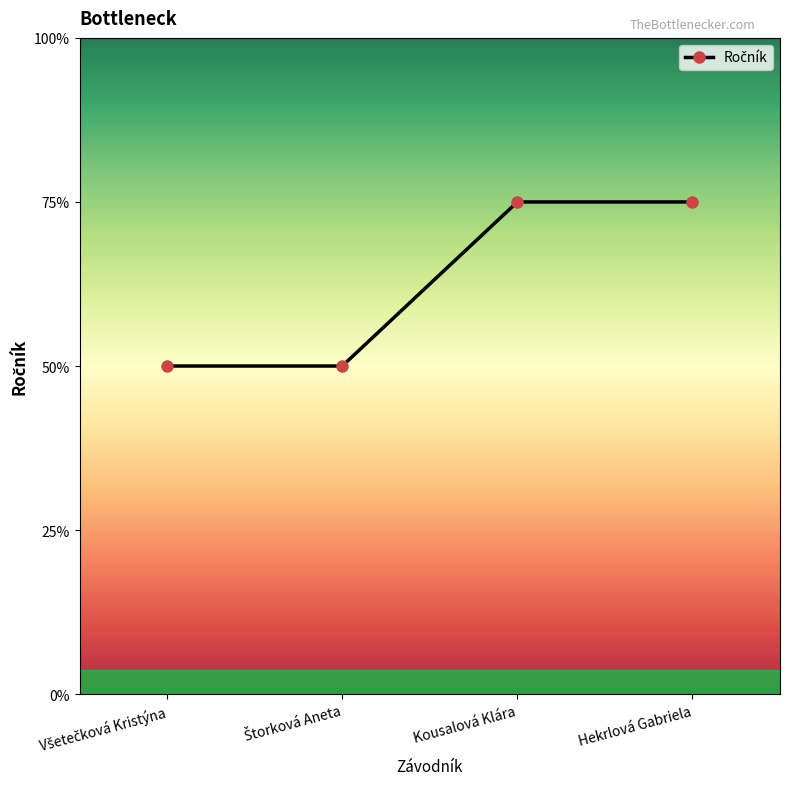

The chart shows a value of 2 at Štorková Aneta. True or false?

True